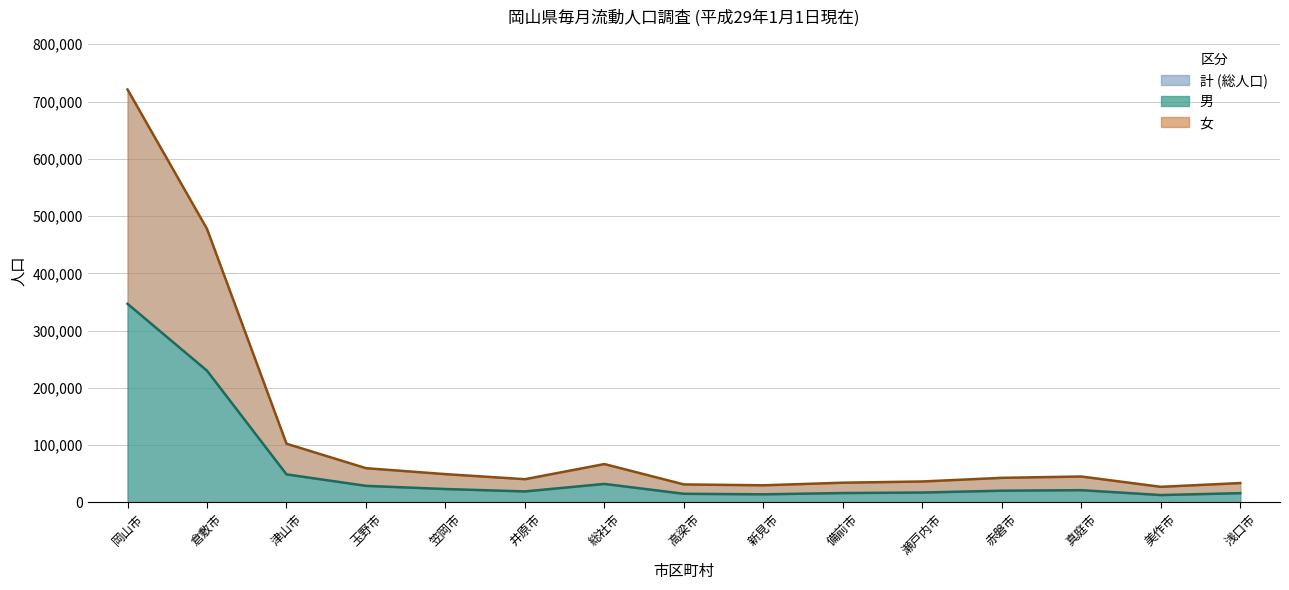

Does the chart have visible grid lines?

Yes